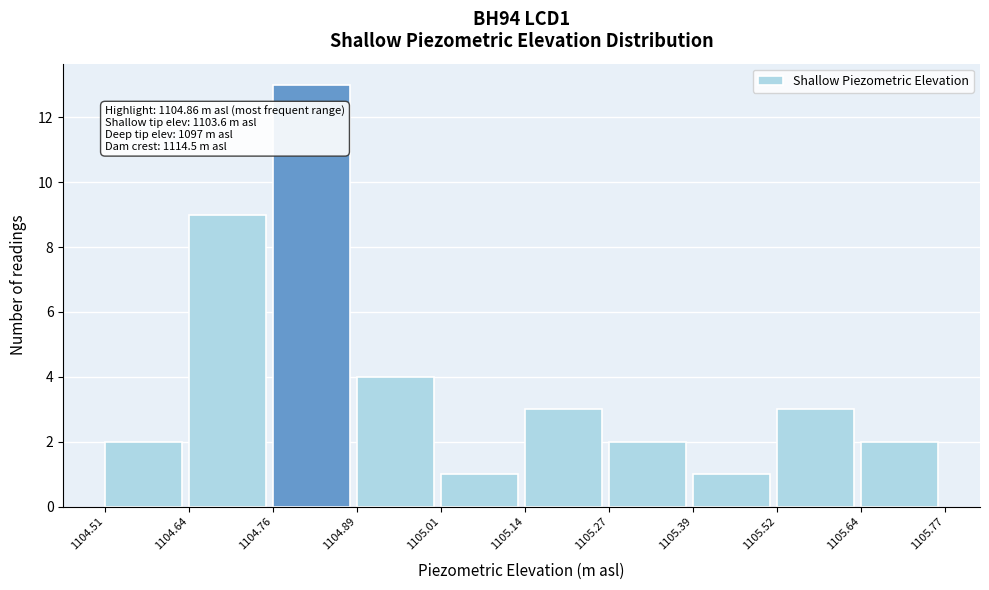

Which range on the x-axis has the tallest bar?

1104.76 to 1104.89